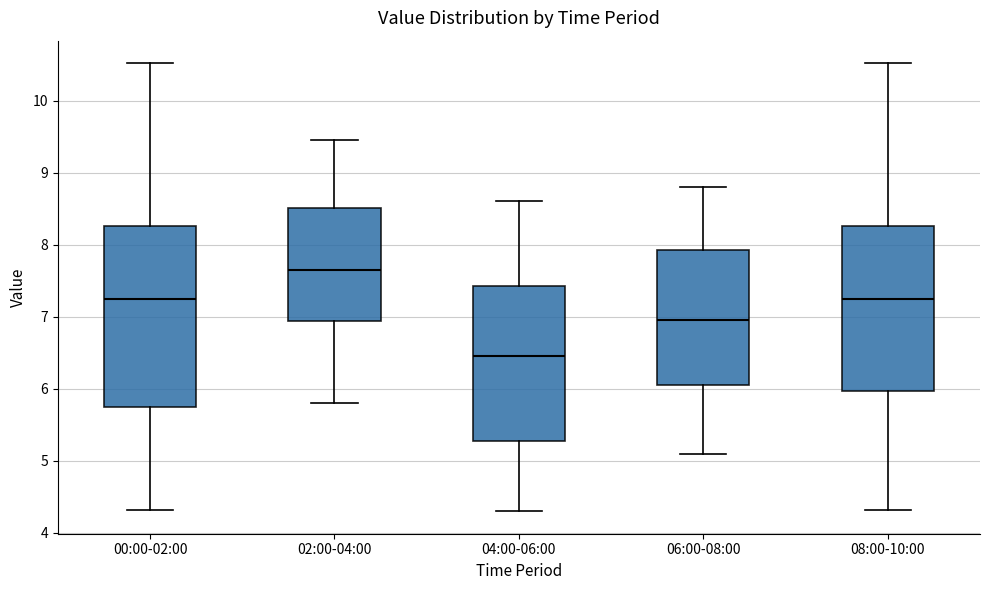

Reading left to right, read every box against the y-axis: the position of its median line, the range the box covers, and the ends of its whiskers. The values are not printed on the chart, so give them approximately, as read against the axis.

00:00-02:00: median 7.3, box 5.8 to 8.3, whiskers 4.3 to 10.5
02:00-04:00: median 7.7, box 6.9 to 8.5, whiskers 5.8 to 9.5
04:00-06:00: median 6.5, box 5.3 to 7.4, whiskers 4.3 to 8.6
06:00-08:00: median 7.0, box 6.1 to 7.9, whiskers 5.1 to 8.8
08:00-10:00: median 7.3, box 6.0 to 8.3, whiskers 4.3 to 10.5